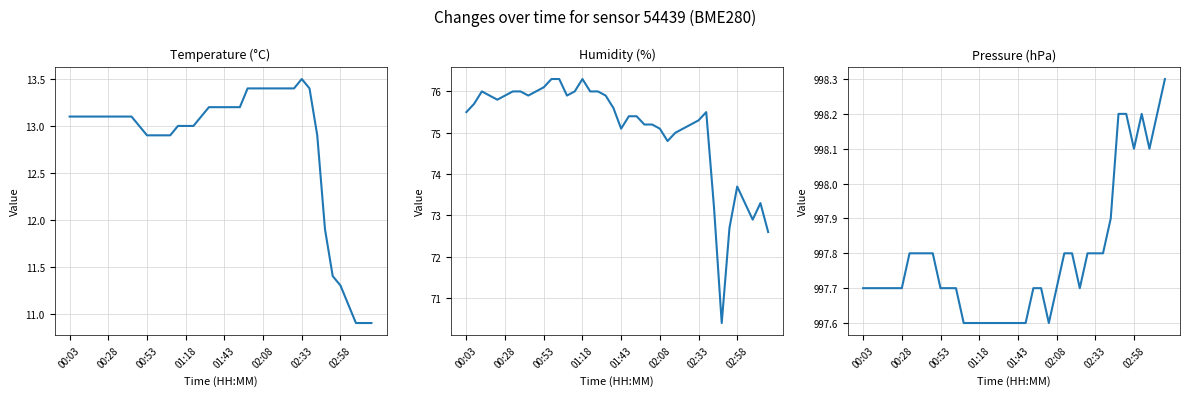

What is the value of the pressure point at the 18th from the left?

997.6